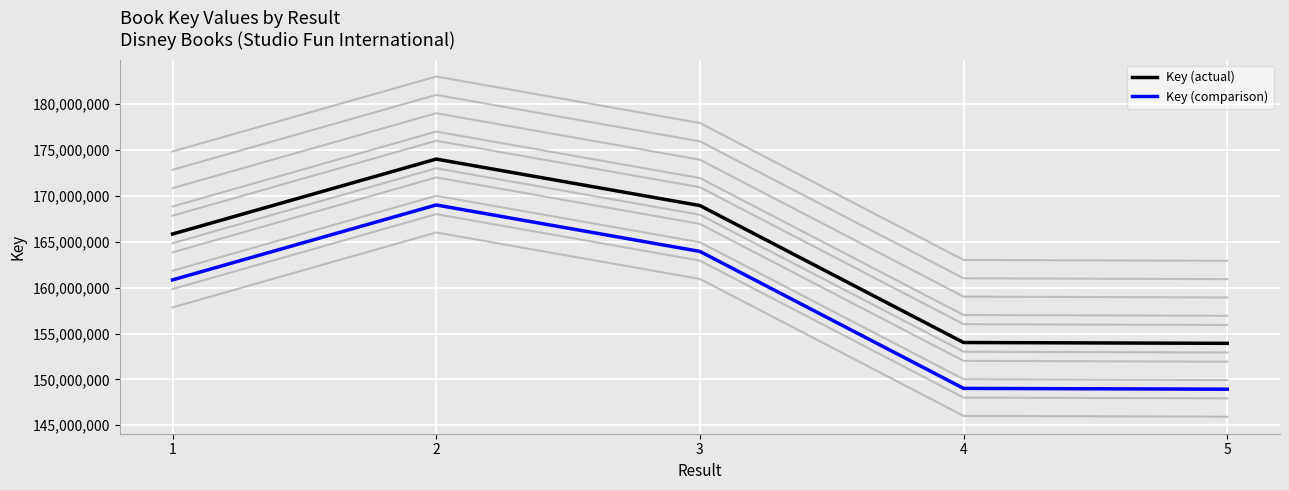

What is the difference between the maximum and minimum values in the Key (comparison) series?

20085660